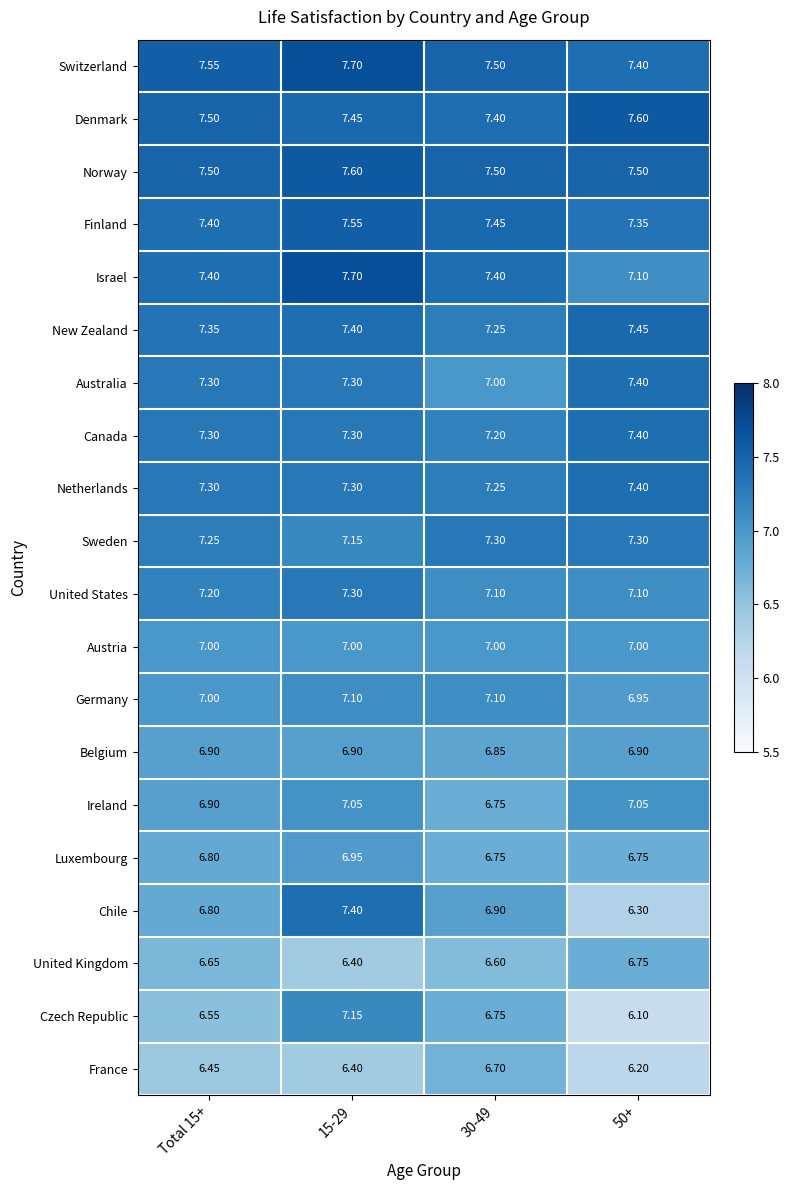

What is the total value across all series at Total 15+?

142.1